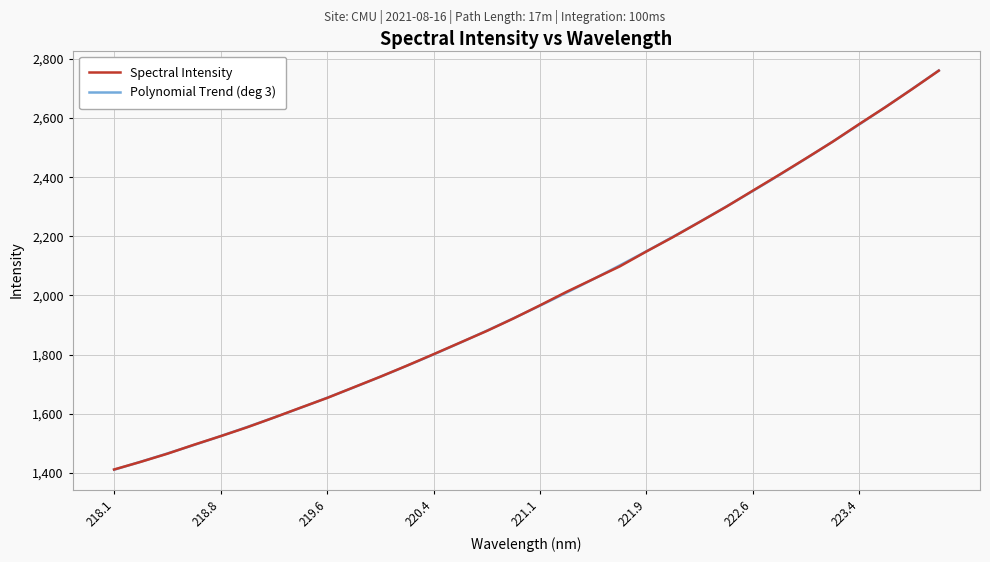

List the labels in order of value, smallest first.

218.0596, 218.2508, 218.442, 218.6332, 218.8244, 219.0156, 219.2067, 219.3979, 219.589, 219.7801, 219.9712, 220.1623, 220.3533, 220.5444, 220.7354, 220.9264, 221.1174, 221.3083, 221.4993, 221.6902, 221.8812, 222.0721, 222.263, 222.4538, 222.6447, 222.8355, 223.0264, 223.2172, 223.408, 223.5987, 223.7895, 223.9802